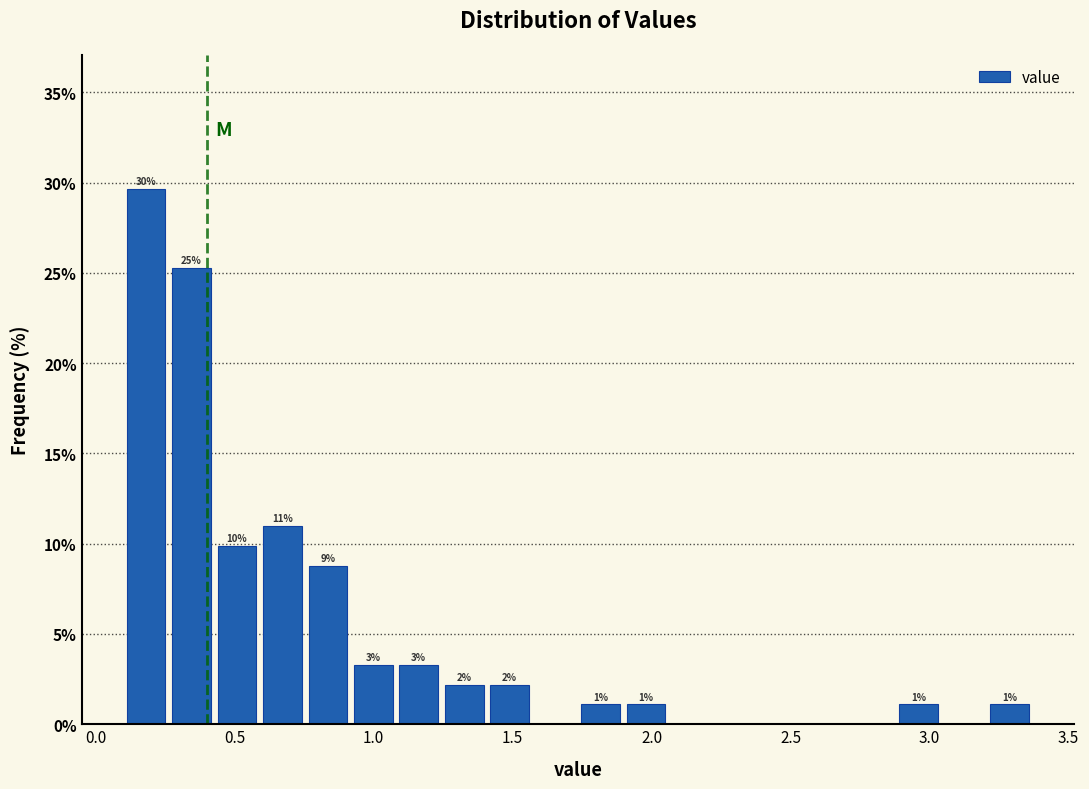

Around what value on the x-axis is the tallest bar? Give the approximate position of its centre, as read against the axis.

0.20